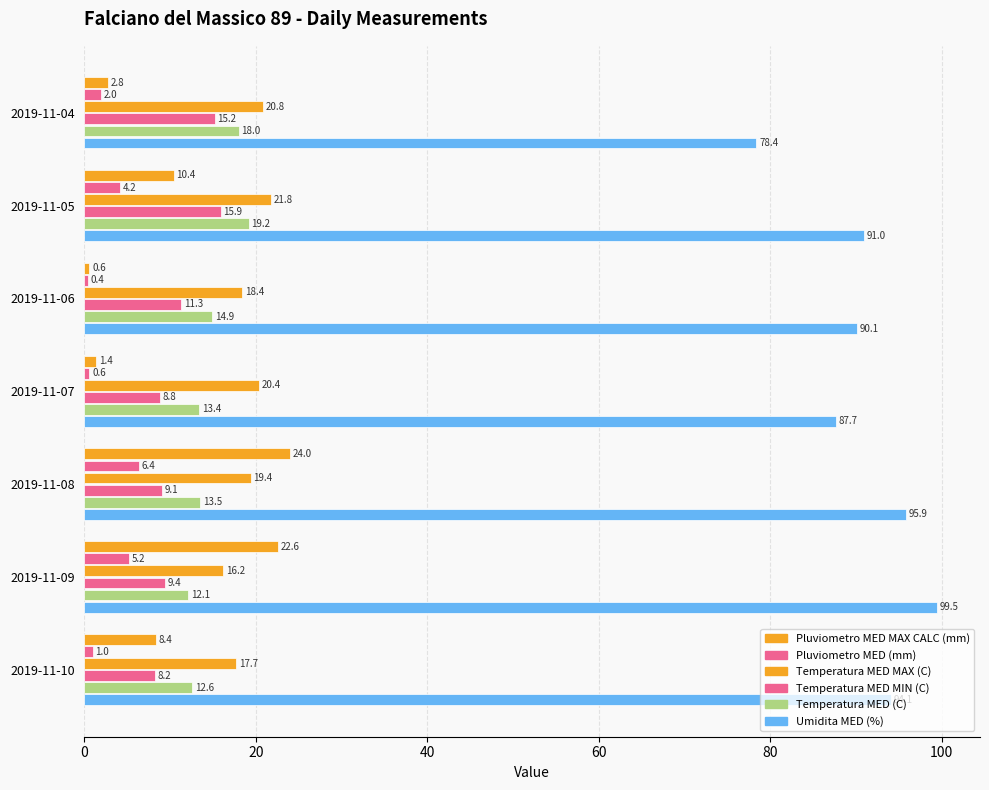

How many categories are shown in the chart?

7